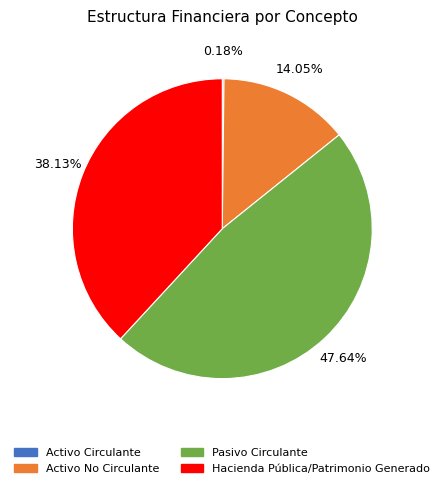

To the nearest percent, what portion does Pasivo Circulante represent?

48%